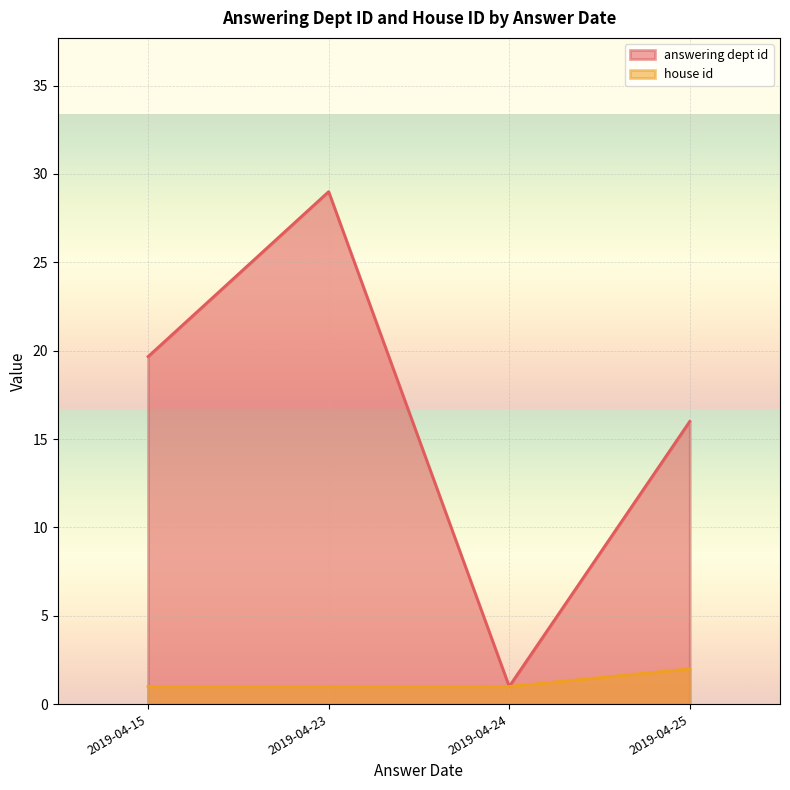

What is the highest value of the answering dept id series?

29.0